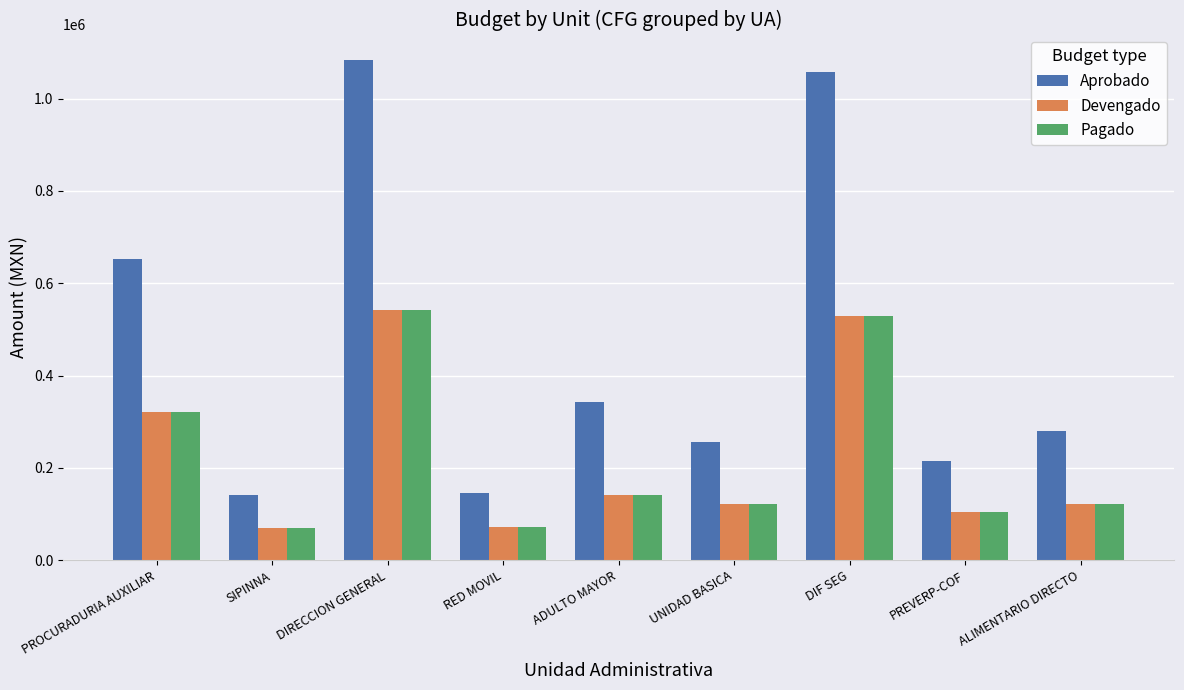

What is the value of the Pagado bar at the 3rd from the left?

541807.1